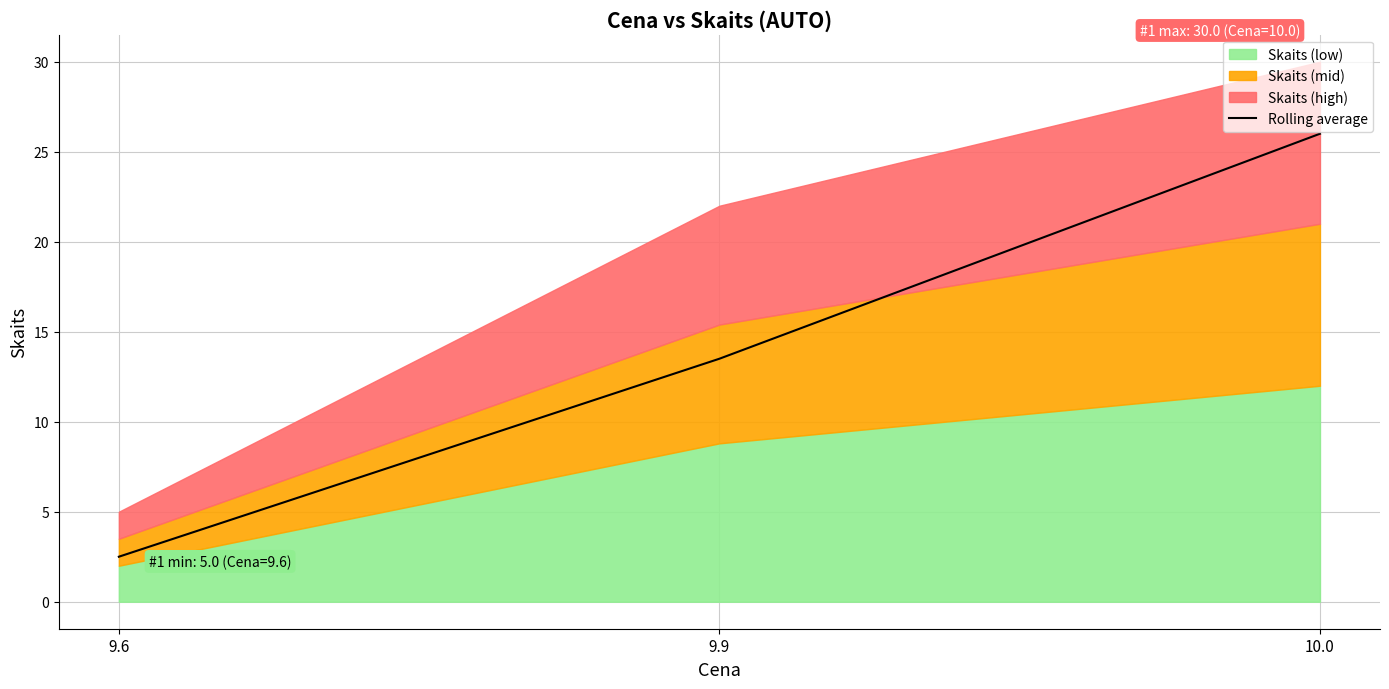

Reading right to left, list all the values displayed in this chart.

26.0	13.5	2.5